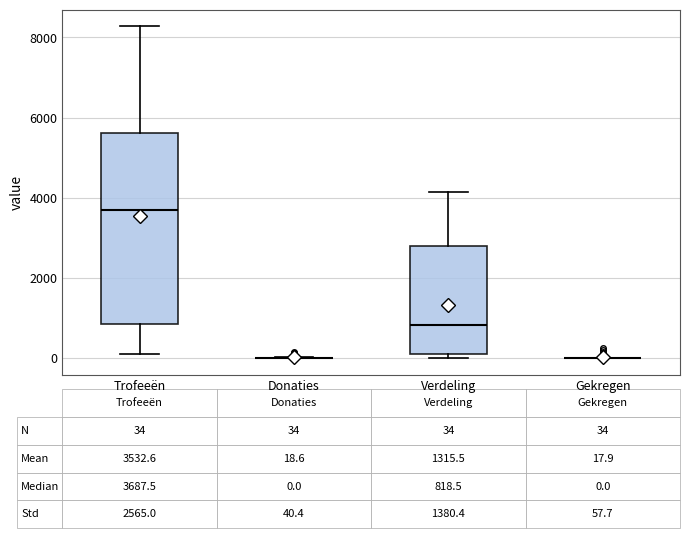

Comparing the boxes themselves (not the whiskers), which one is the tallest?

Trofeeën